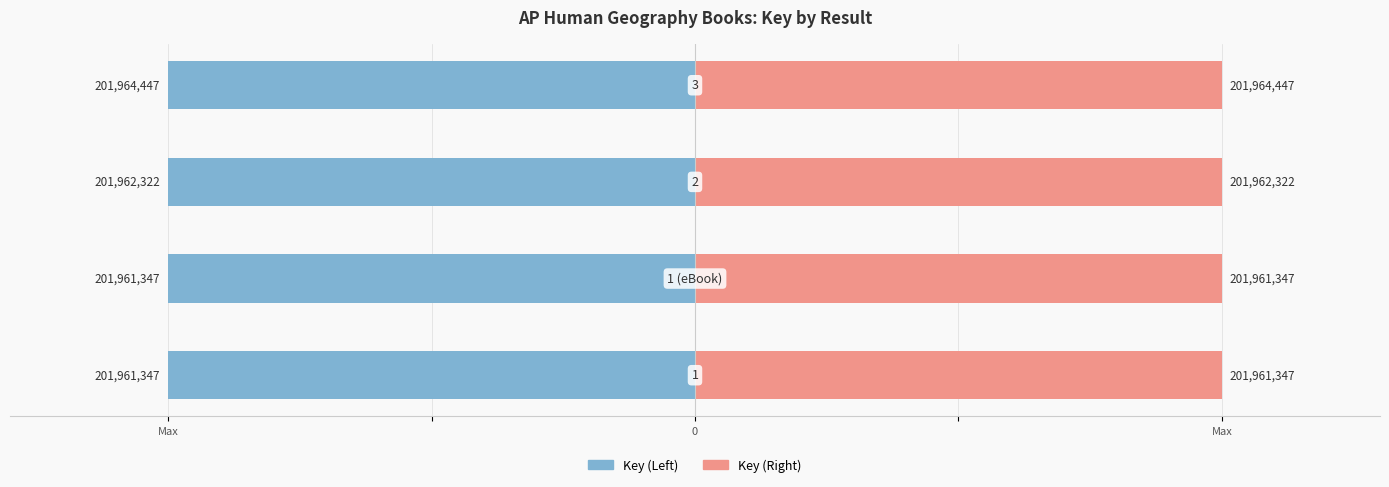

Reading left to right, transcribe all the data shown in this chart.

Result Left: -10.0	-10.0	-10.0	-10.0
Result Right: 10.0	10.0	10.0	10.0